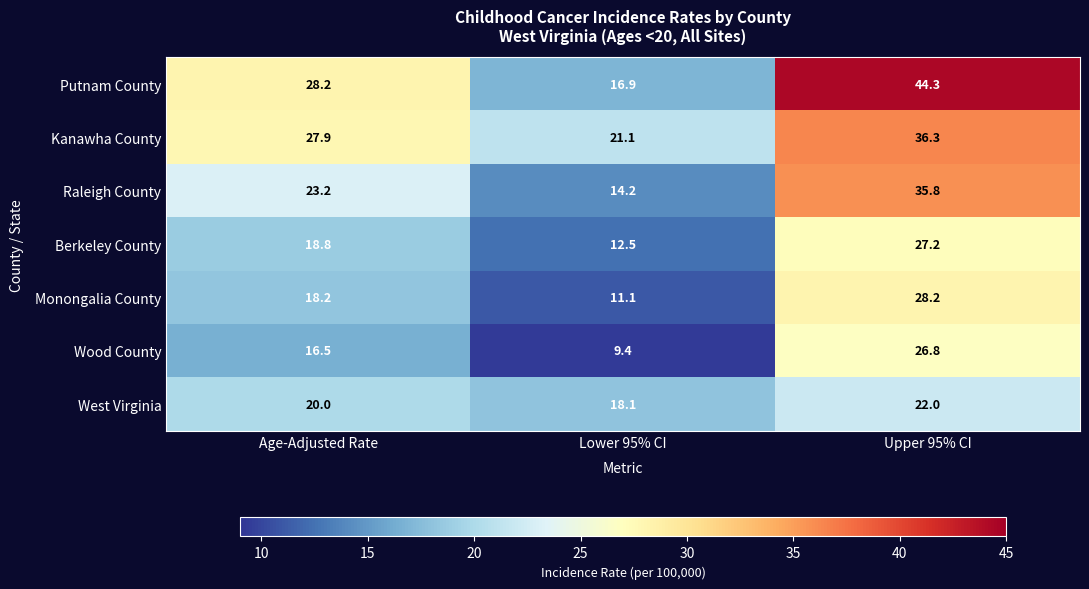

Between Age-Adjusted Rate and Lower 95% CI, which series saw the biggest shift?

Putnam County